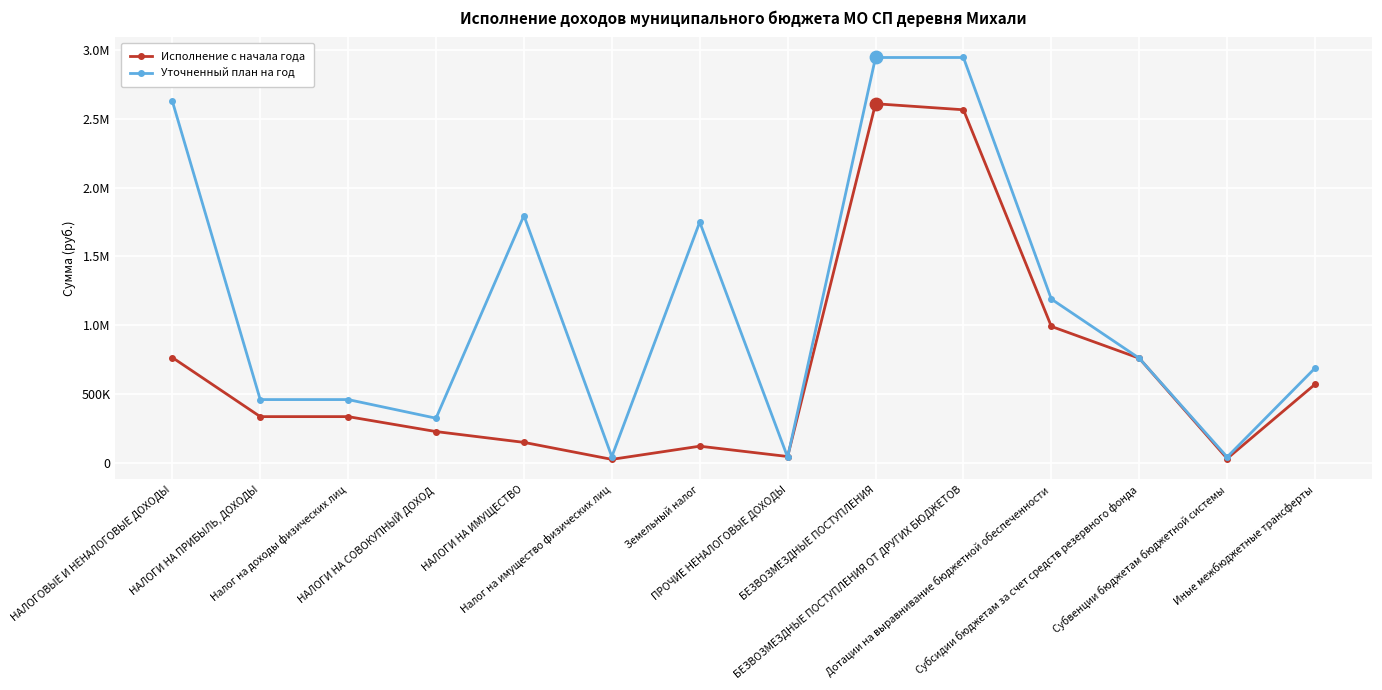

What are all the series names shown in the legend?

Исполнение с начала года, Уточненный план на год